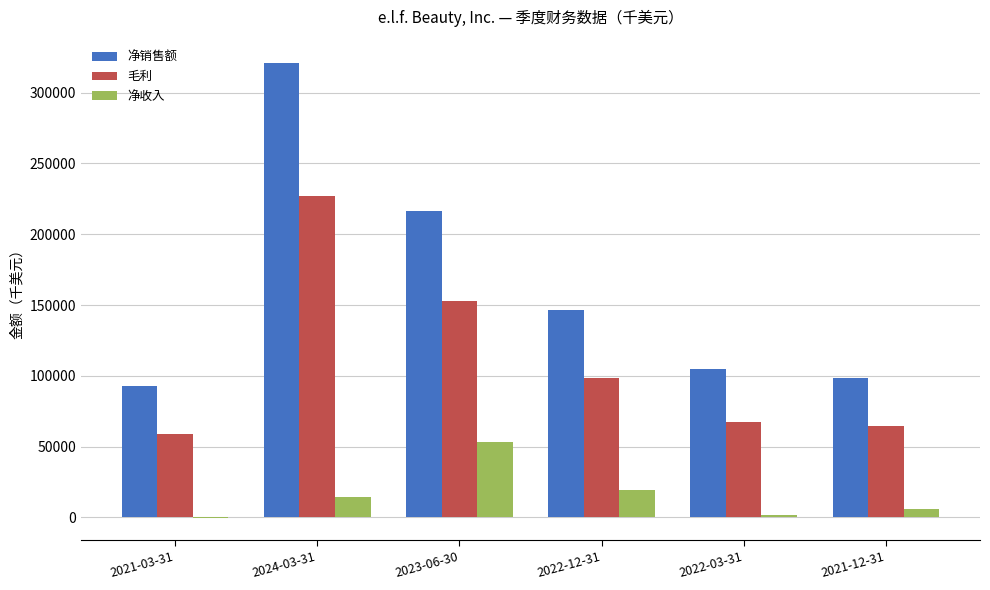

Is the value of 净销售额 at 2022-12-31 greater than the value of 毛利 at 2023-06-30?

No